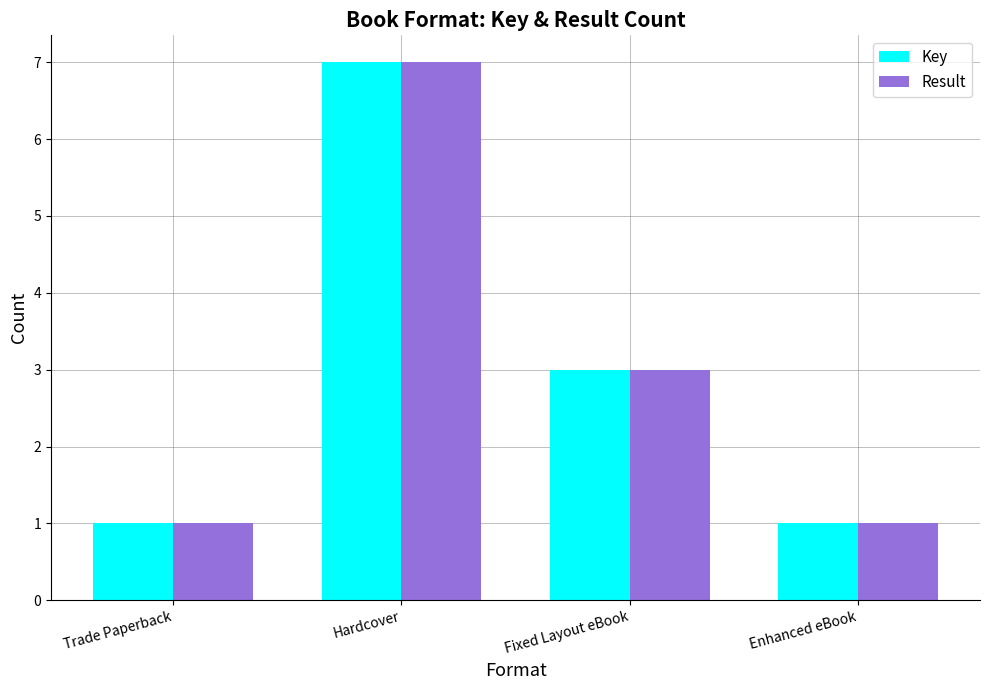

What is the difference between the maximum and minimum values in the Result series?

6